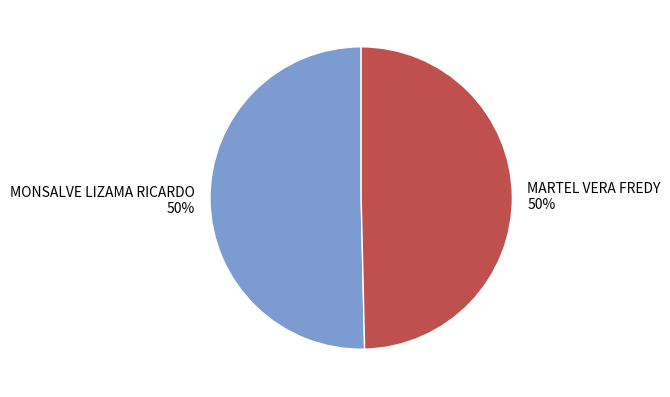

Count the number of slices in the pie.

2